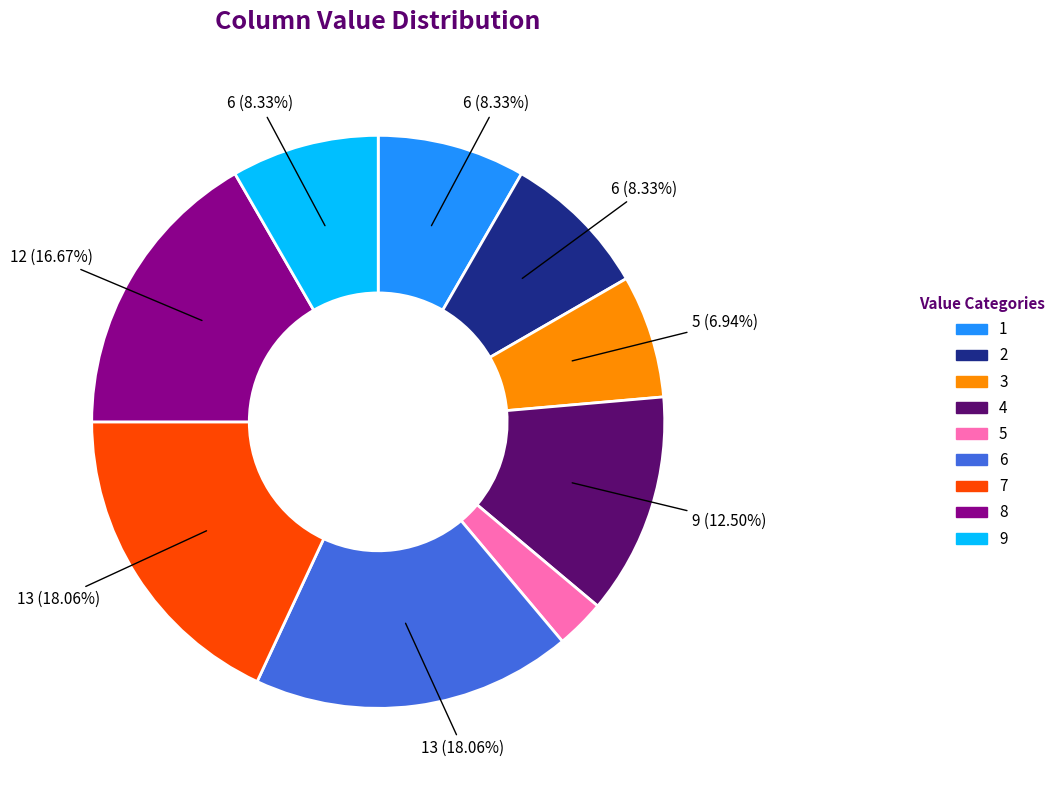

To the nearest percent, what is the difference between the 1 and 2 slice percentages?

0%